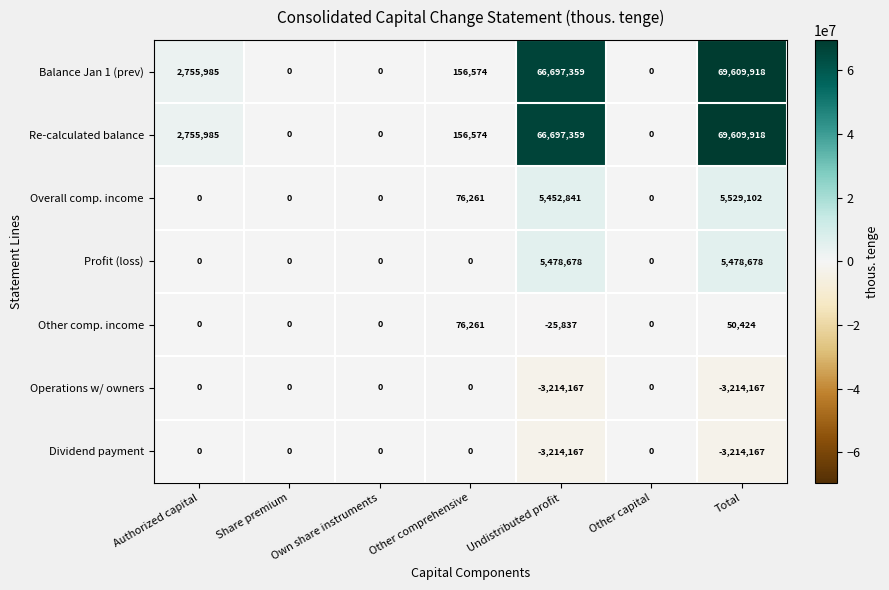

At which category is the sum across all series the highest?

Total